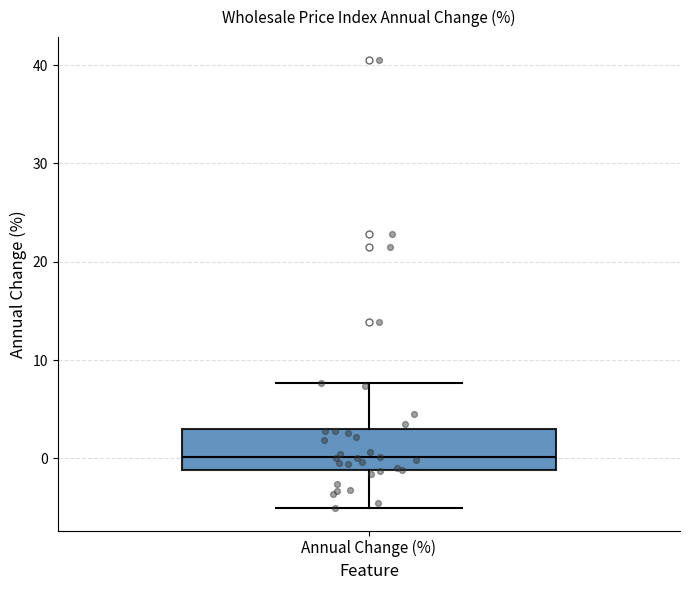

Read this box plot against the y-axis: the position of the median line, the range covered by the box, and the ends of both whiskers. The values are not printed on the chart, so give them approximately, as read against the axis.

median 0, box -1 to 3, whiskers -5 to 8